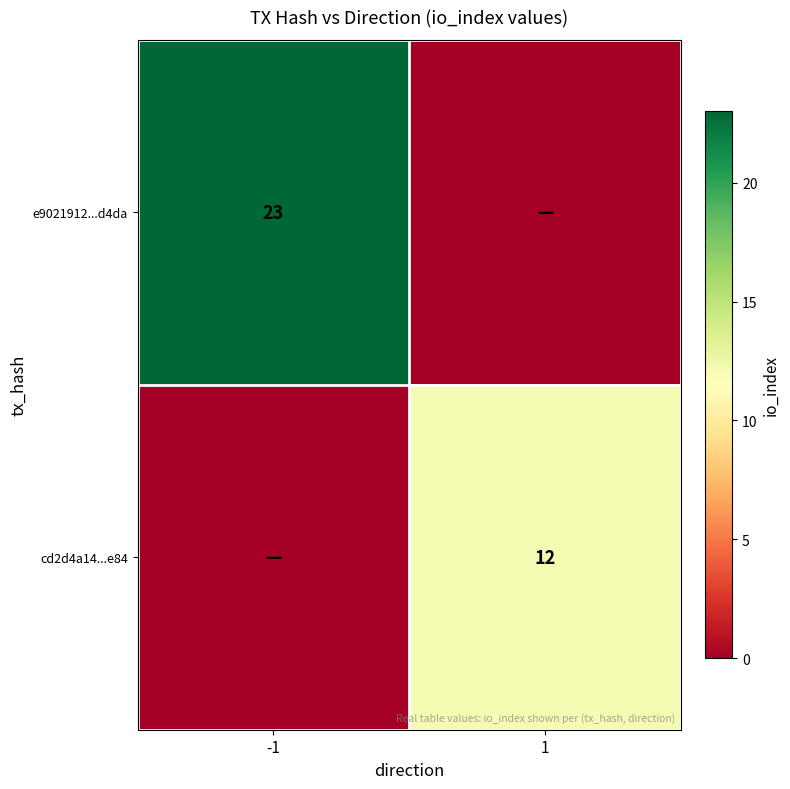

Is the value of e9021912...d4da at -1 greater than the value of cd2d4a14...e84 at 1?

Yes